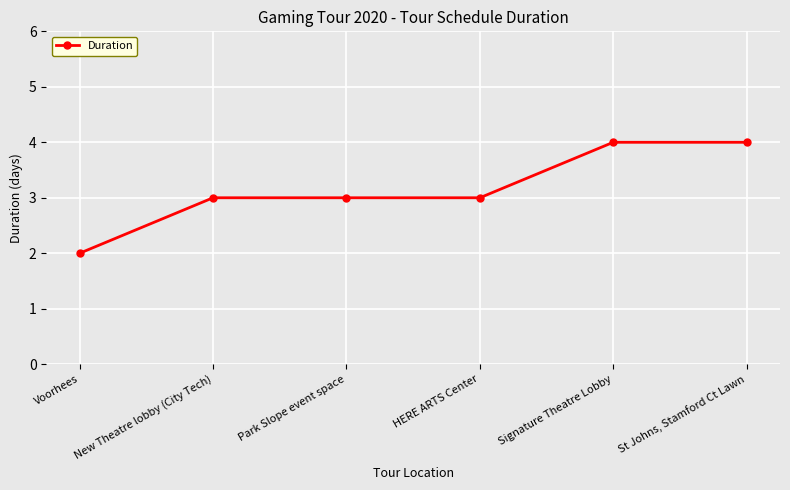

Count the number of categories in the chart.

6